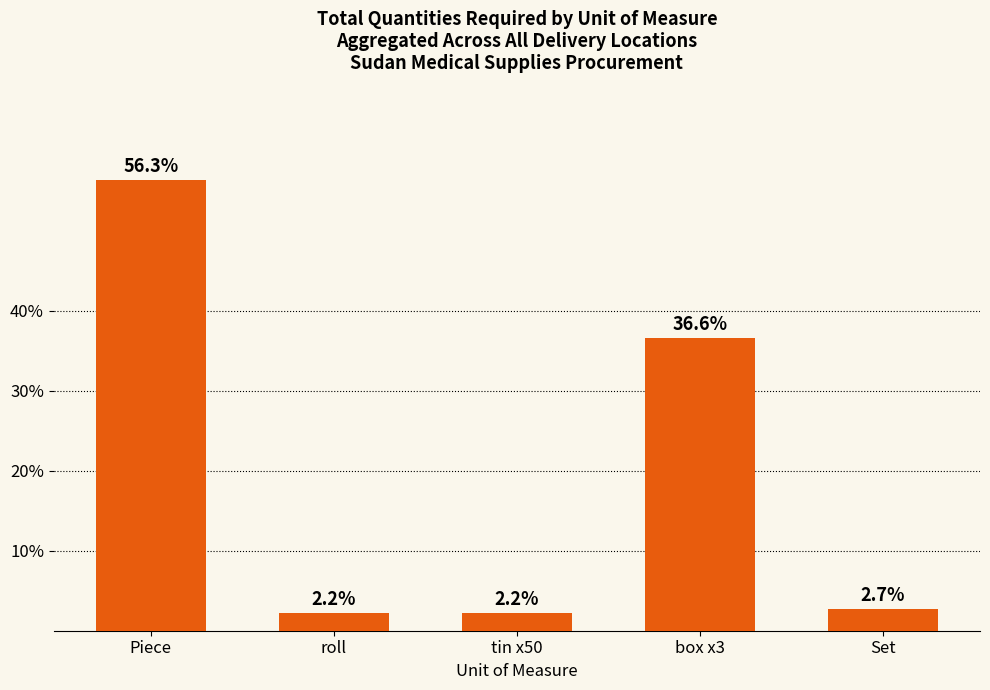

Reading right to left, list all the values displayed in this chart.

2.7	36.6	2.2	2.2	56.3